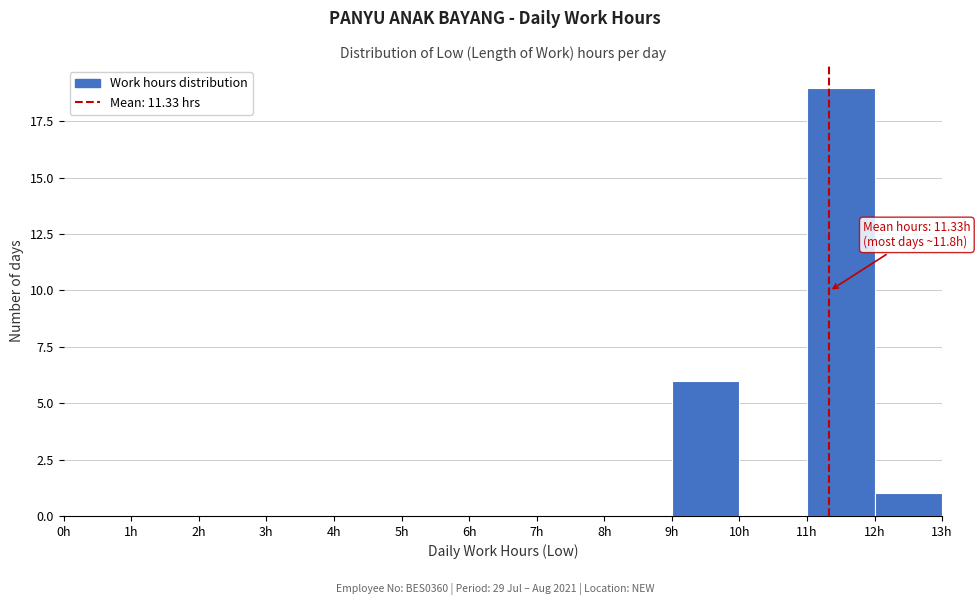

Over which range of the x-axis is the bar tallest?

11 to 12